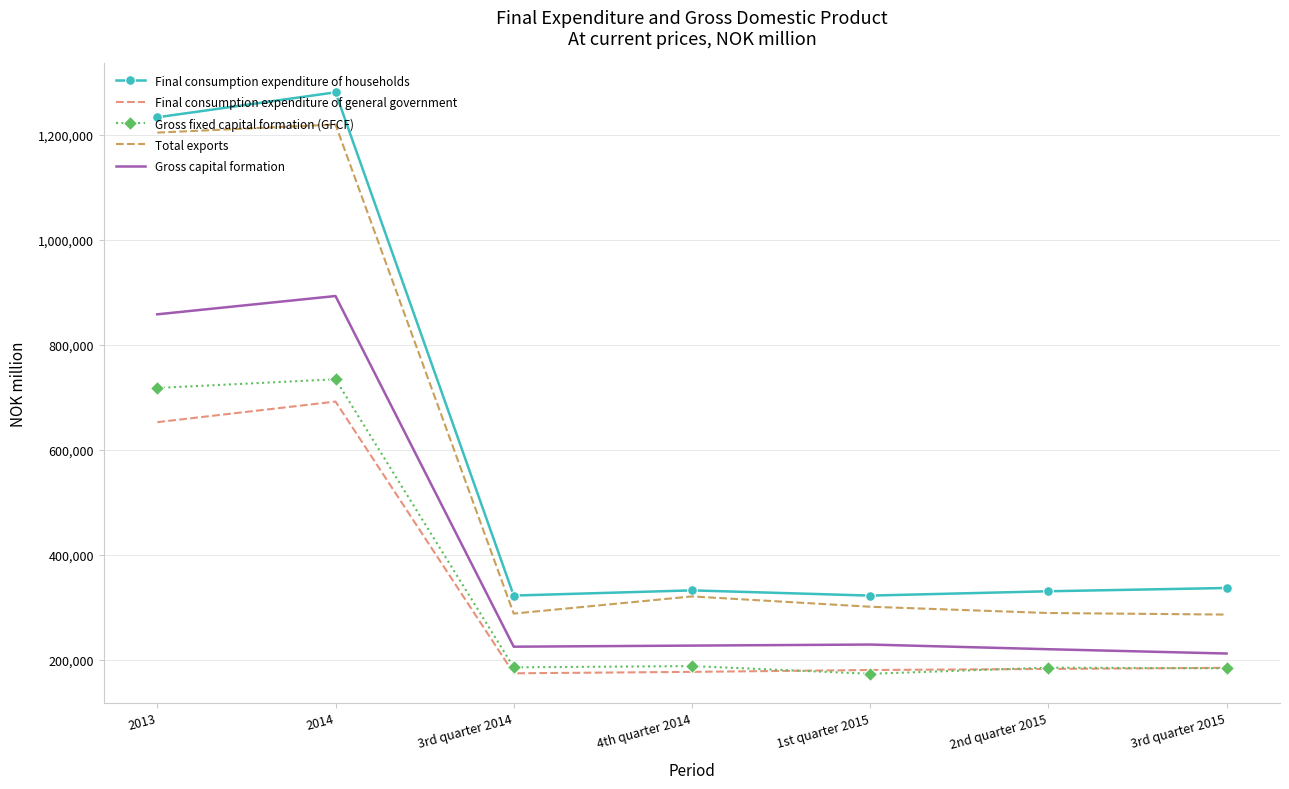

At how many categories does at least one series exceed 375518?

2